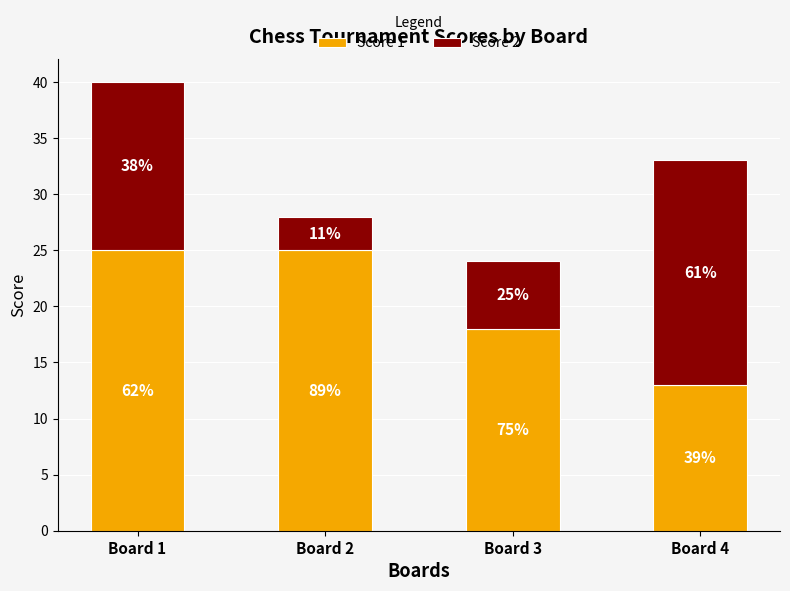

Count the Score 2 values in the range 6 to 20.

3